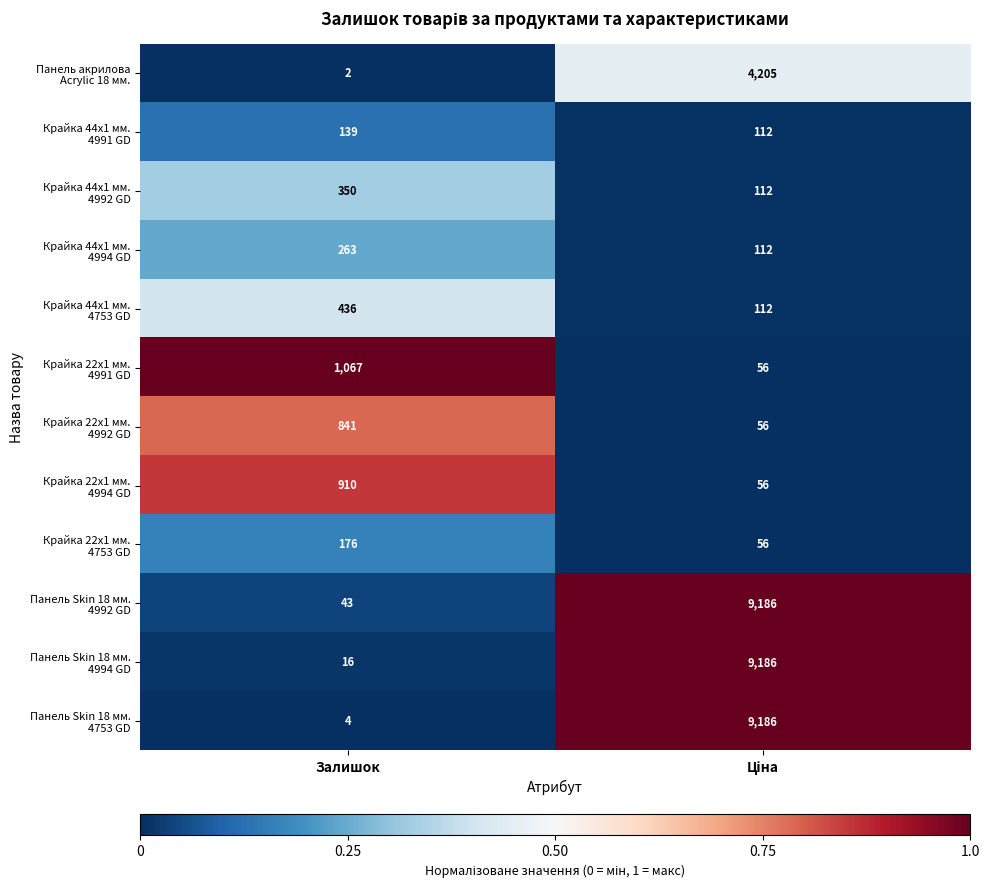

What is the spread (max minus min) of values at Залишок?

1065